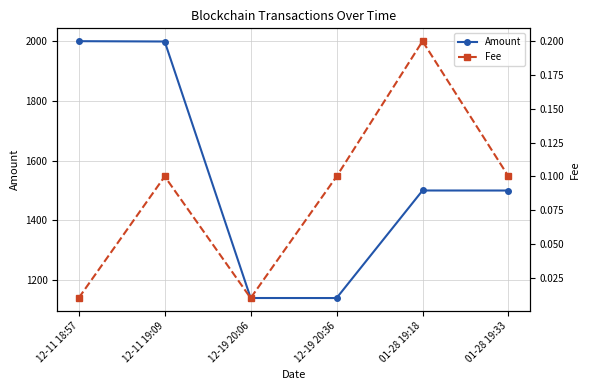

True or false: Amount has a value of 873.0 at 12-11 18:57.

False